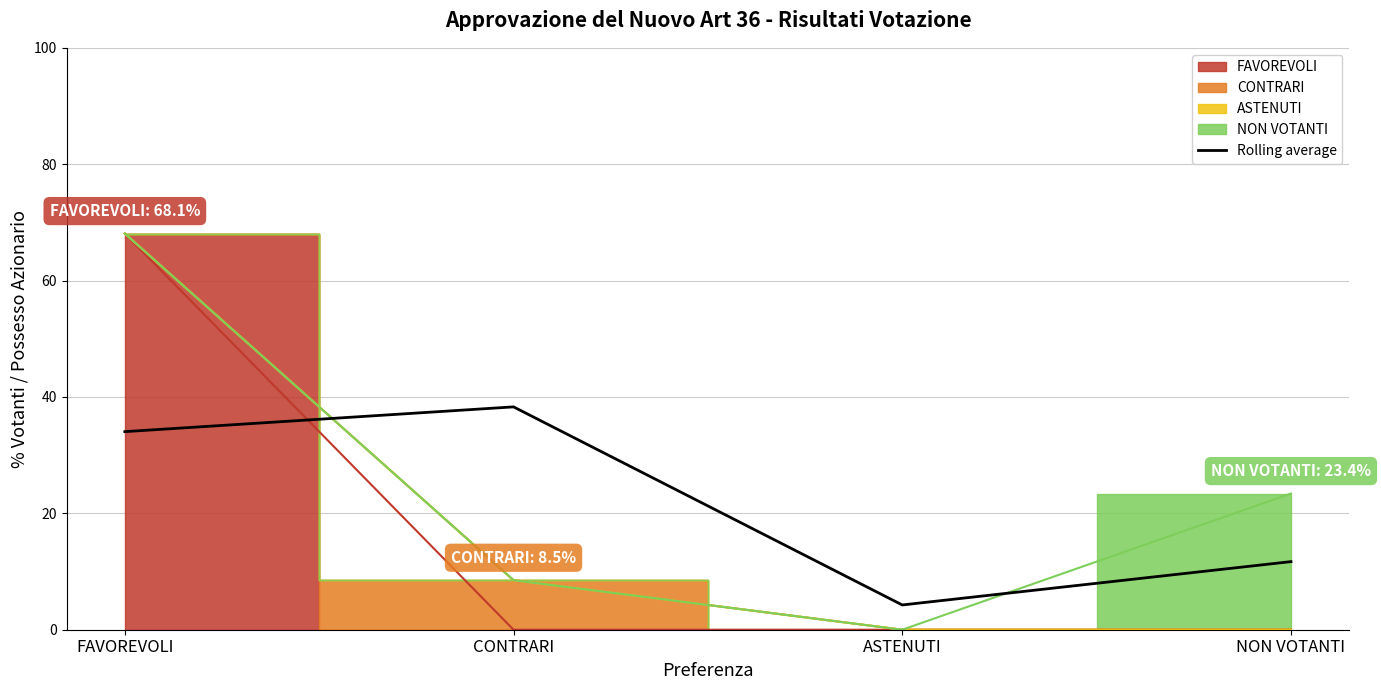

Rank the categories by value from lowest to highest.

ASTENUTI, NON VOTANTI, FAVOREVOLI, CONTRARI